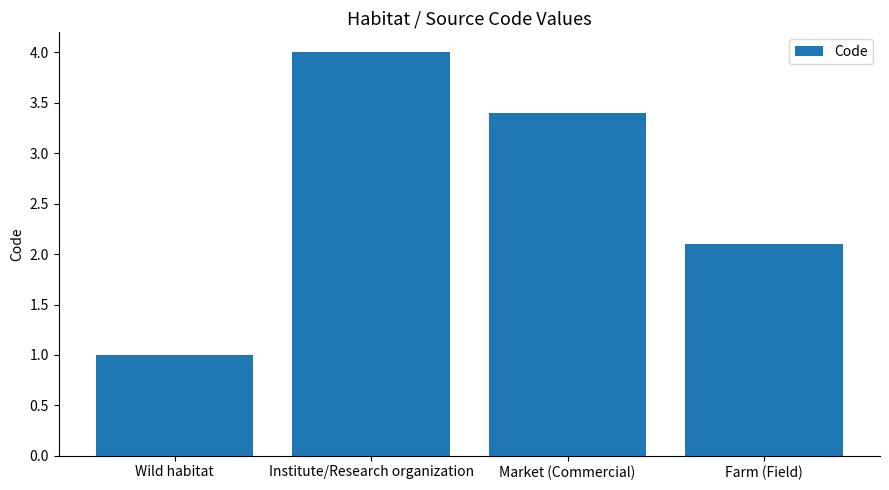

Rank the categories by value from lowest to highest.

Wild habitat, Farm (Field), Market (Commercial), Institute/Research organization